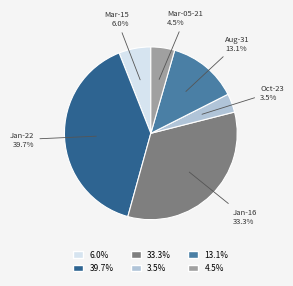

Is there any slice that represents more than half of the pie?

No